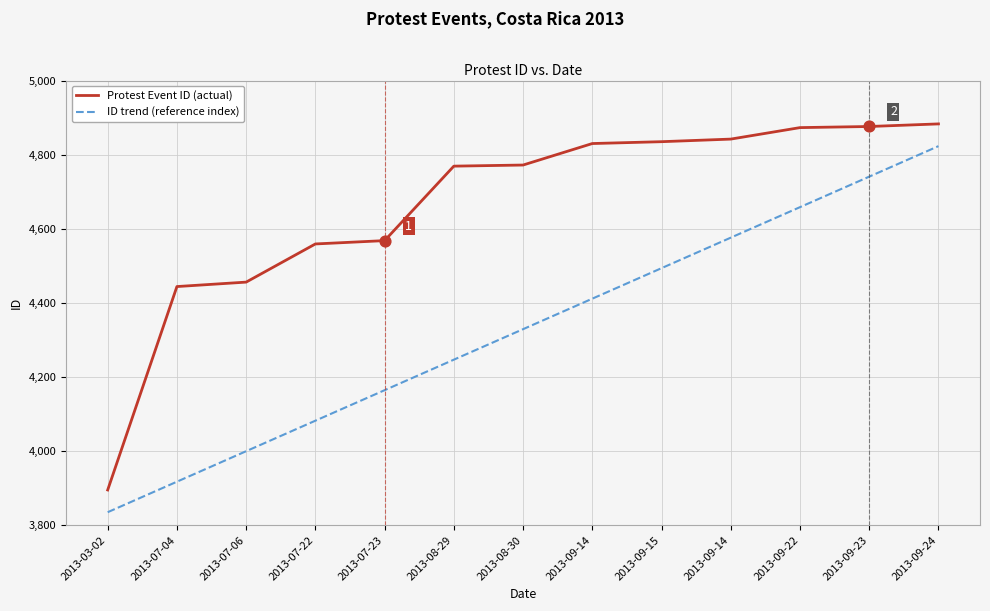

Is this an area chart (filled region under the line)?

No